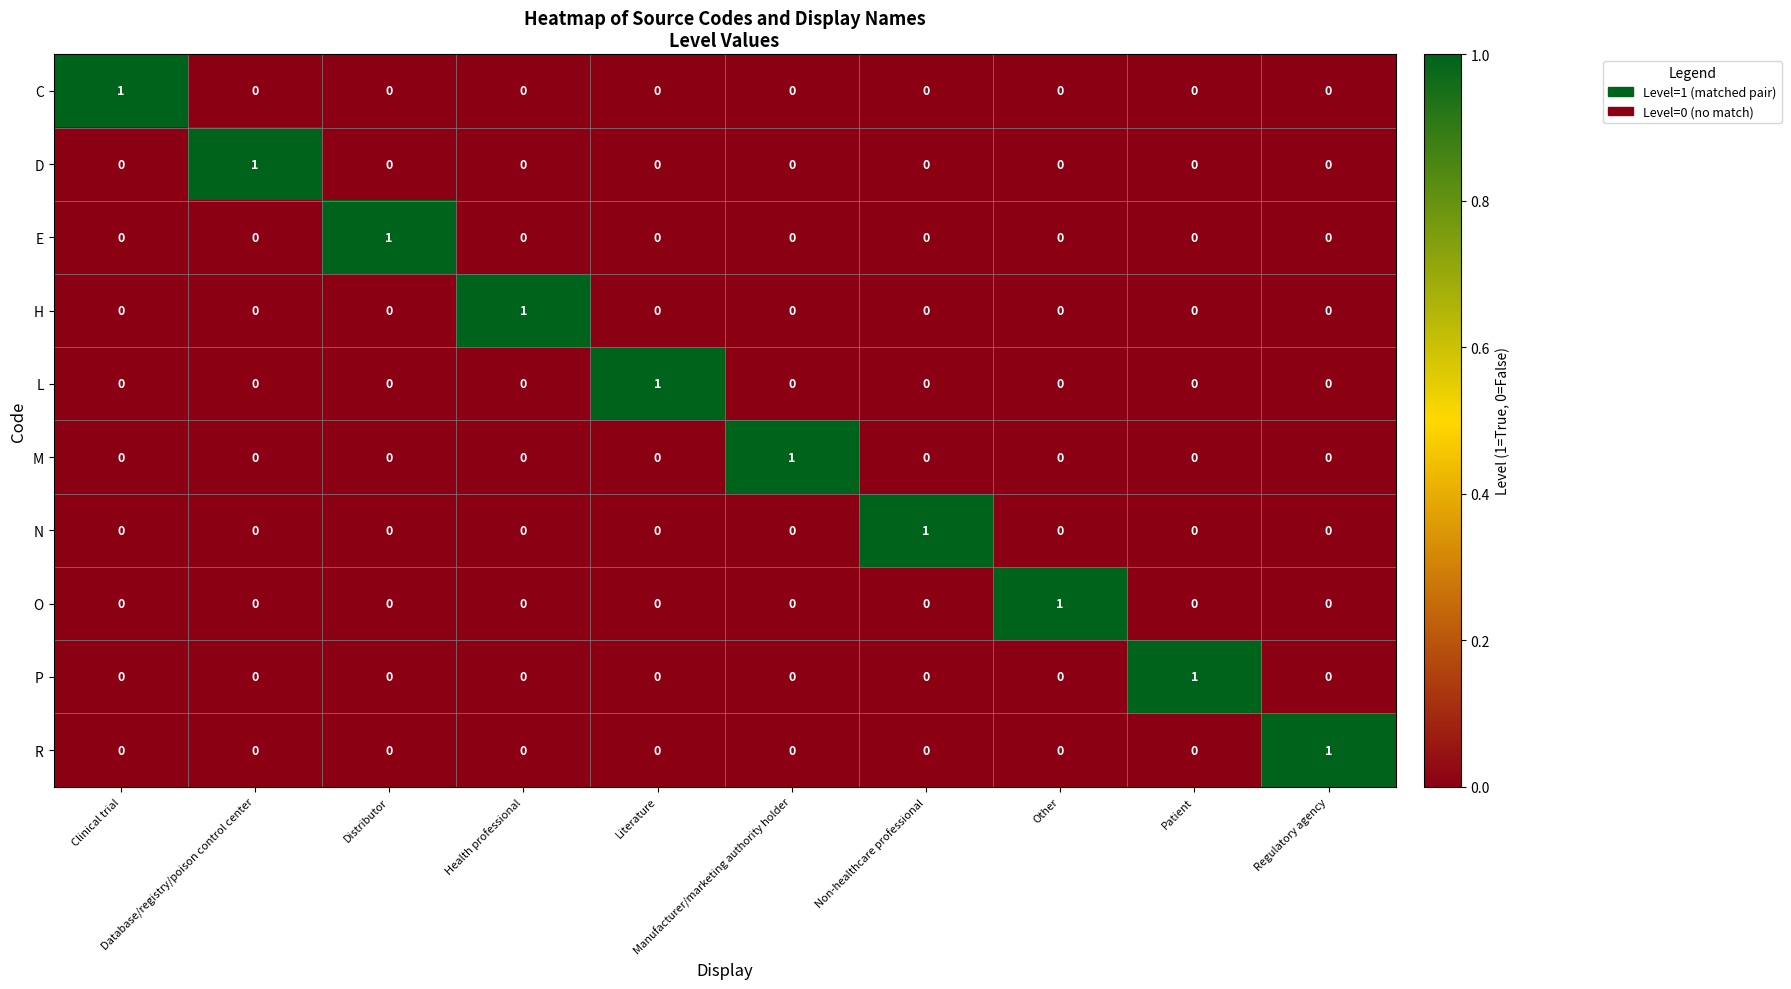

Count the H values in the range 0 to 1.

10